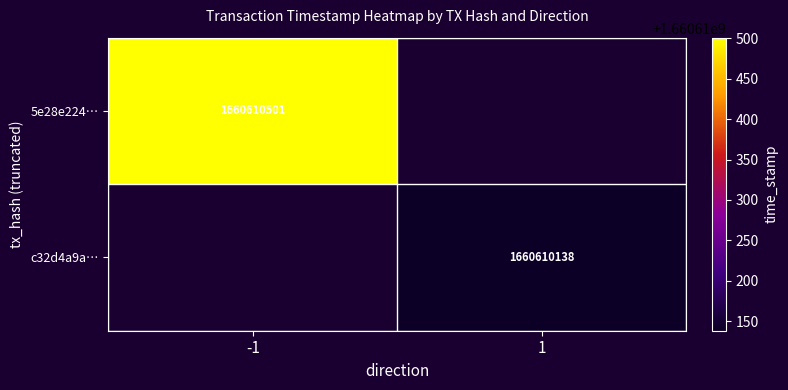

Rank the series at 1 from highest to lowest value.

c32d4a9ad260e6b2ed862acfa678bb28b870ce4, 5e28e22462ea4dd5dda8f3d59b523c082555390